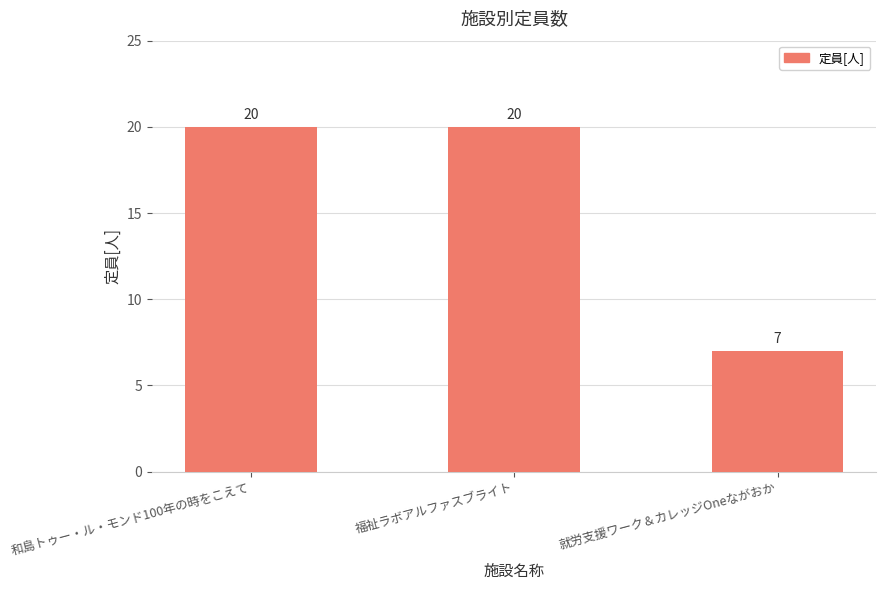

What is the value of the 3rd bar from the left?

7